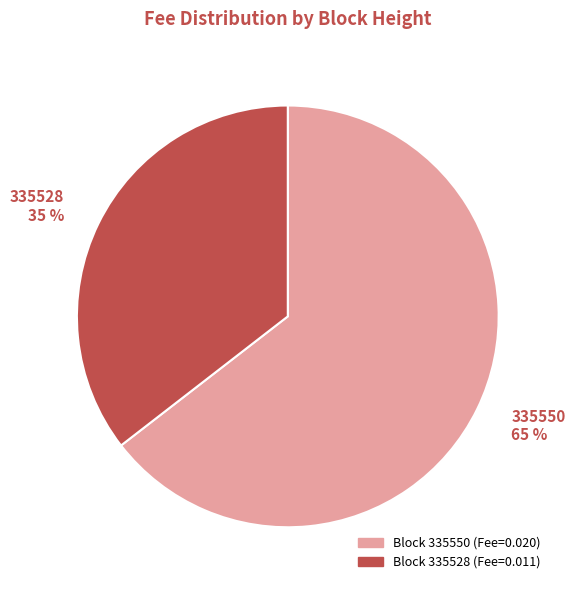

Which category has the biggest portion of the pie?

335550